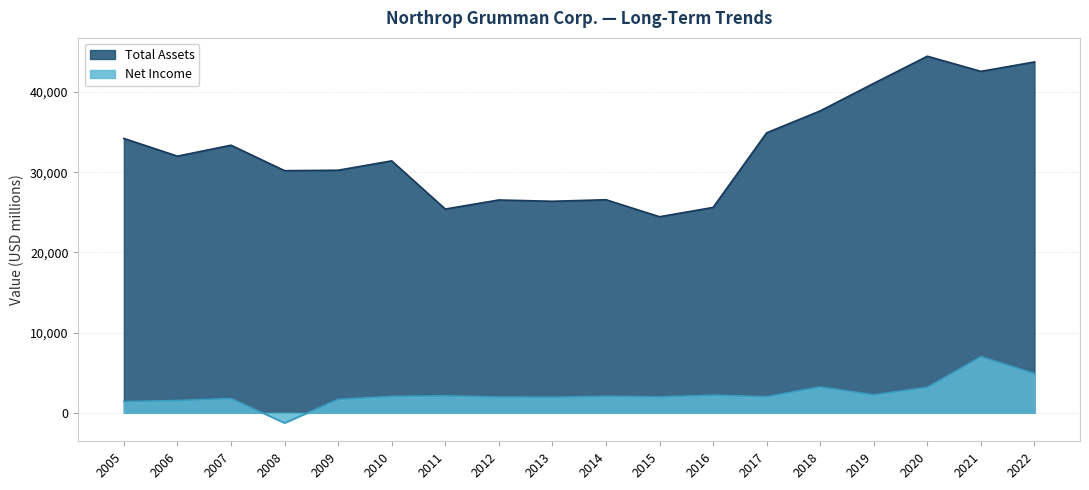

List the series in order of their overall mean, highest first.

Total Assets, Net Income